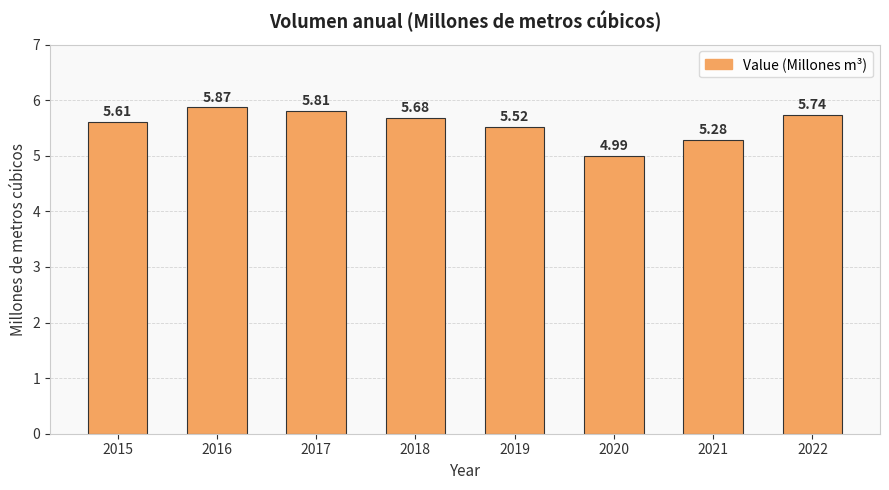

Which label corresponds to the largest value in the chart?

2016